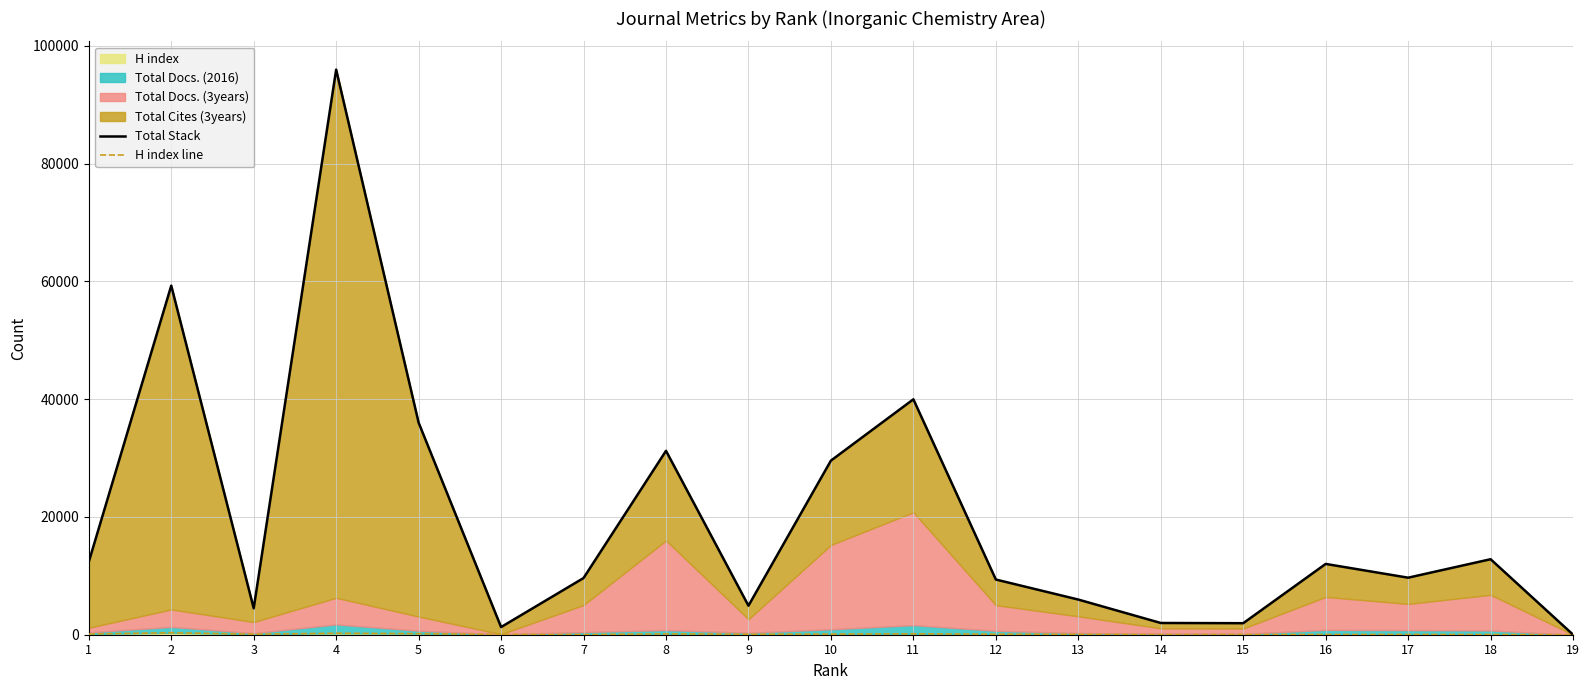

What is the average value of the Total Stack series?

19923